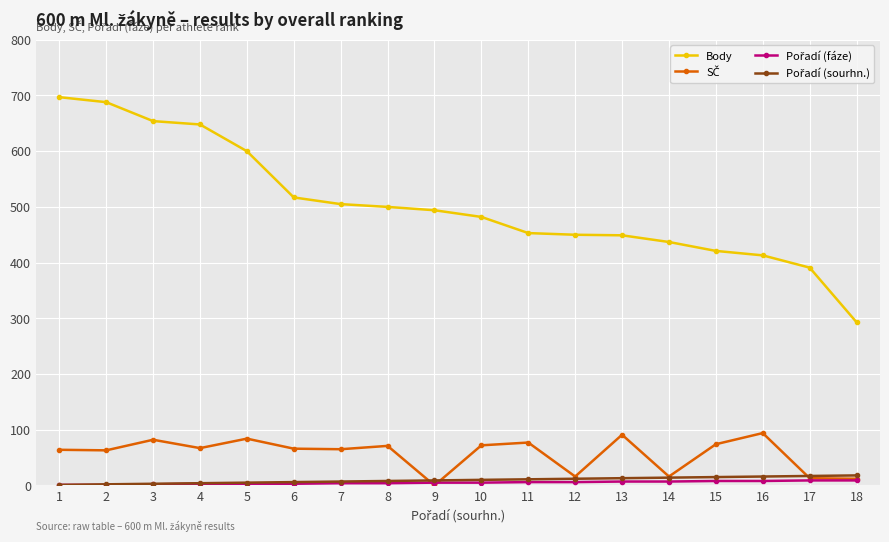

Which series has the largest range (max minus min)?

Body